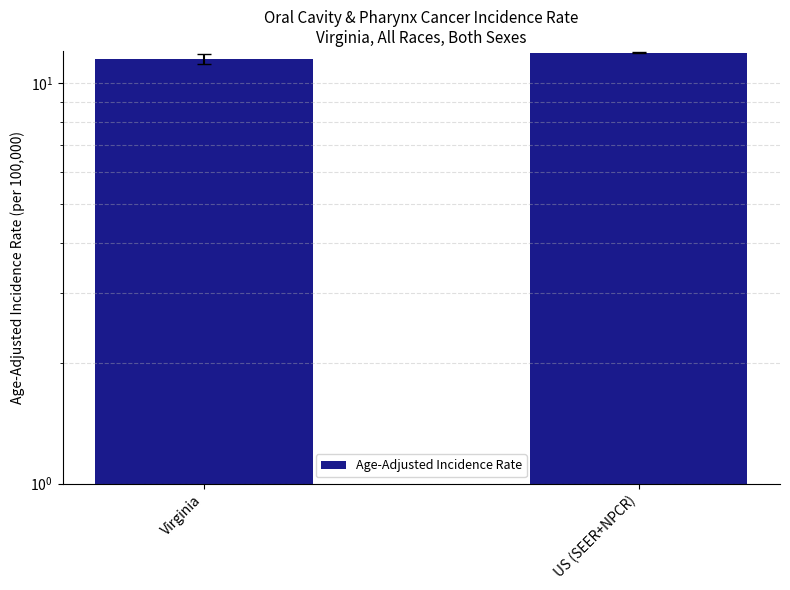

Approximately how many times larger is the value at US (SEER+NPCR) compared to Virginia?

1.0